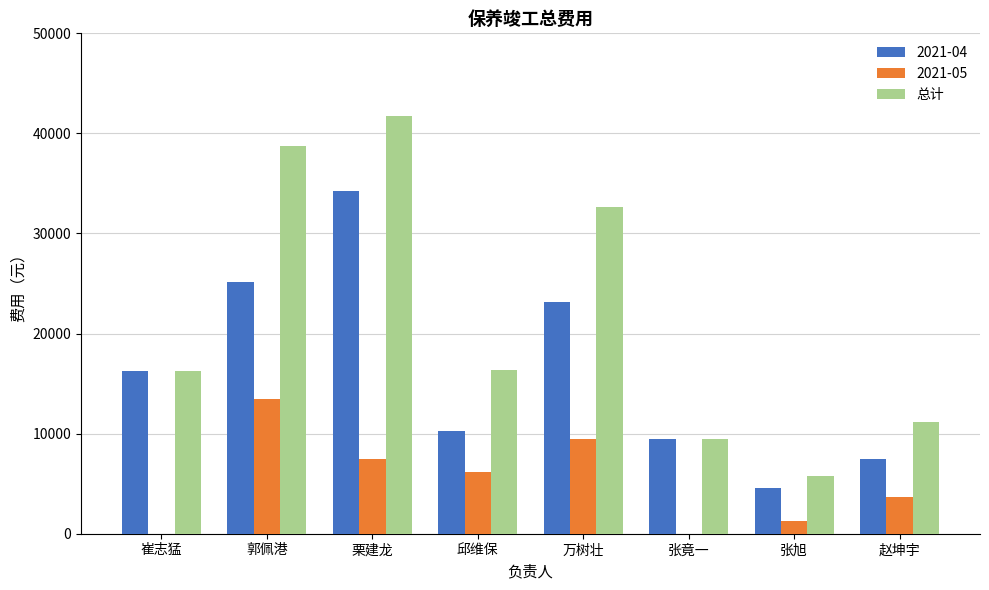

True or false: 2021-04 has a value of 23150 at 万树壮.

True